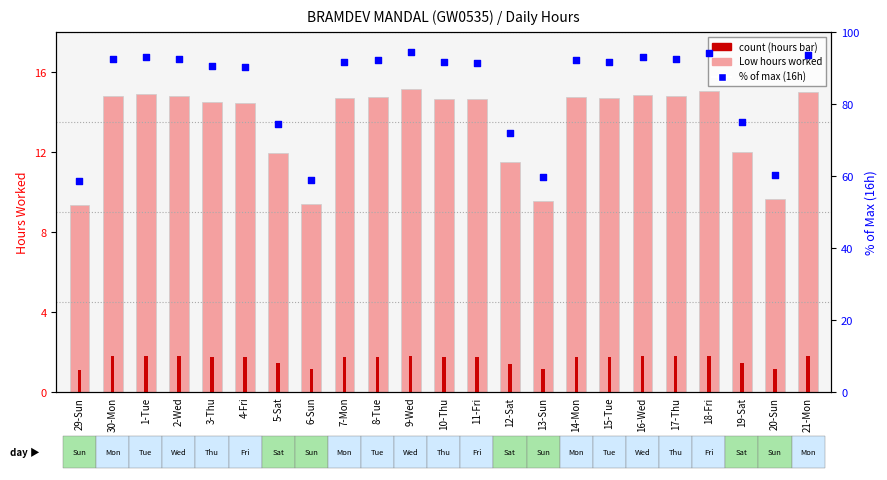

At which category is the sum across all series the highest?

9-Wed